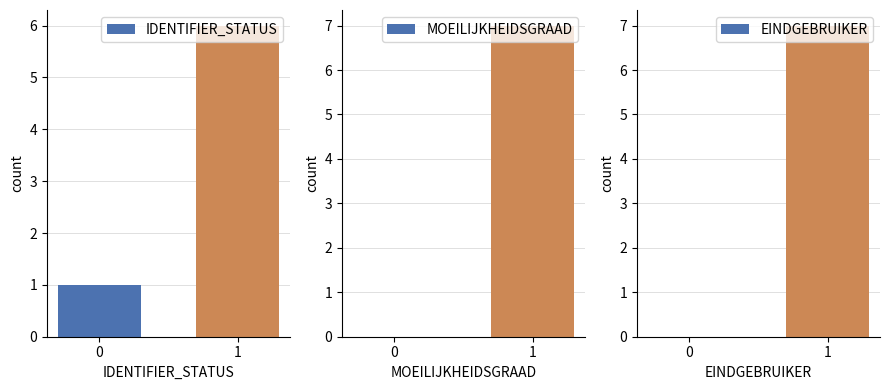

How many values in EINDGEBRUIKER are above zero?

1